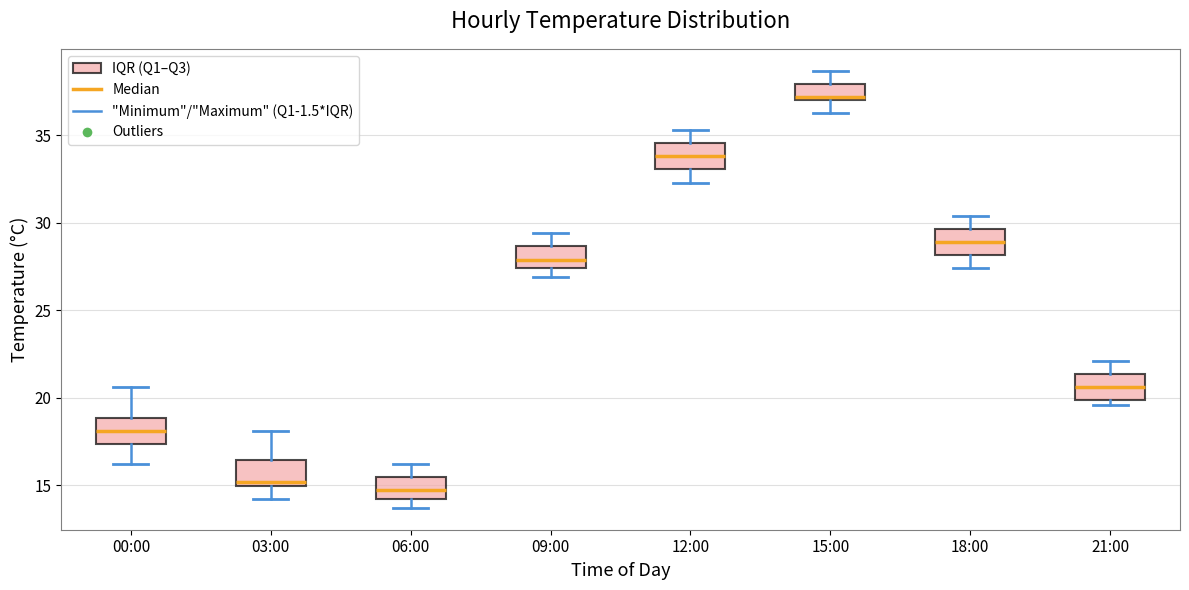

Which box's median line is the highest?

15:00